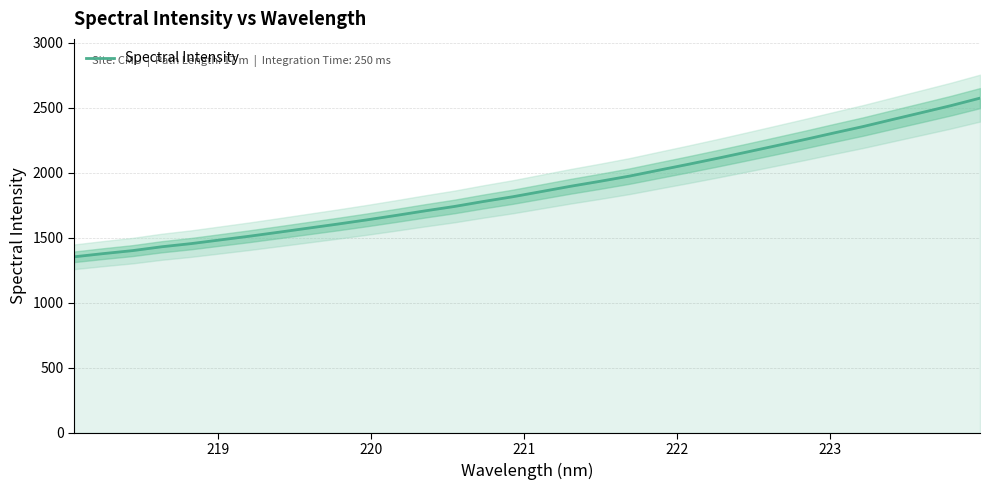

What is the highest value of the Spectral Intensity series?

2572.7